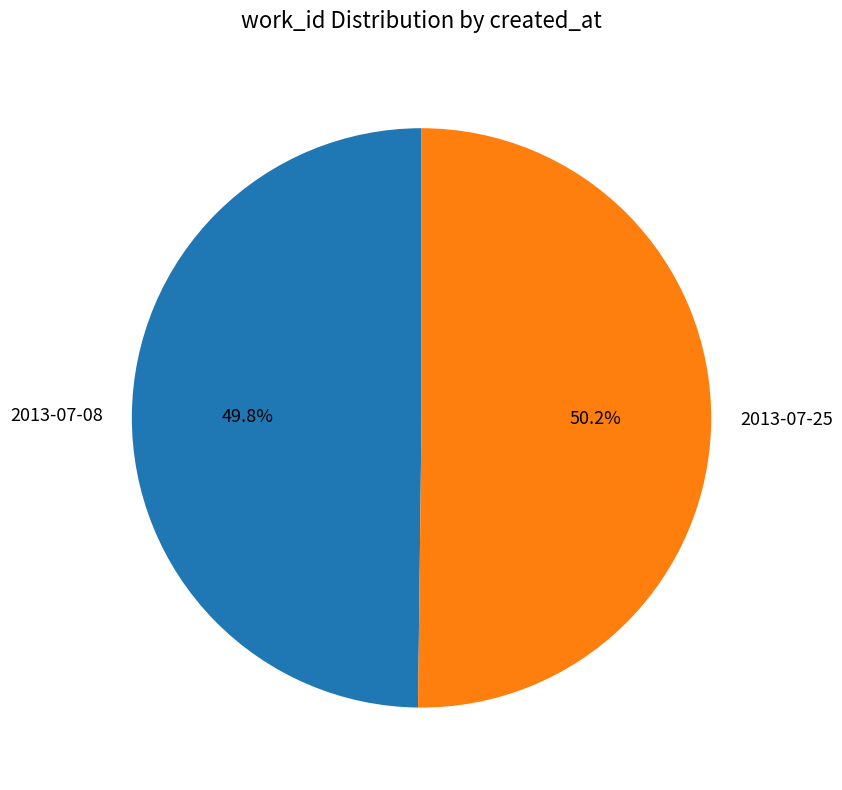

How many segments does this pie chart have?

2